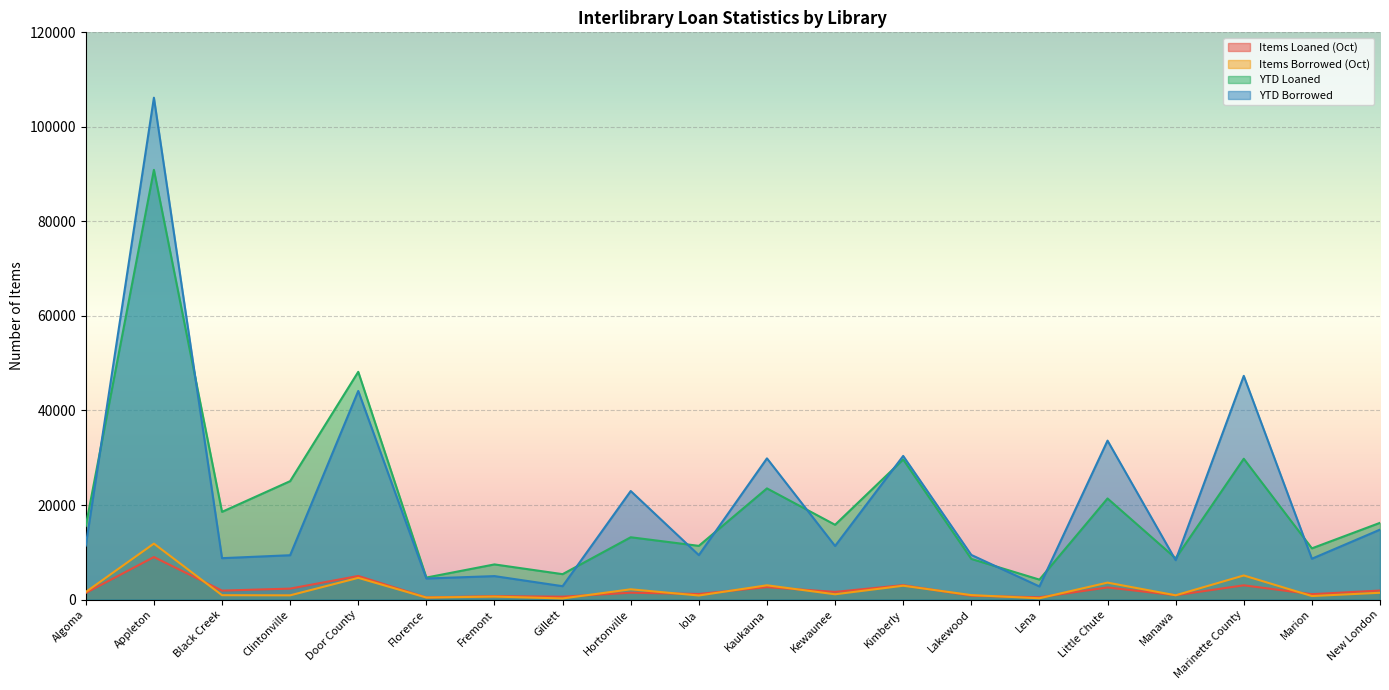

Which label corresponds to the smallest value in the chart?

Gillett